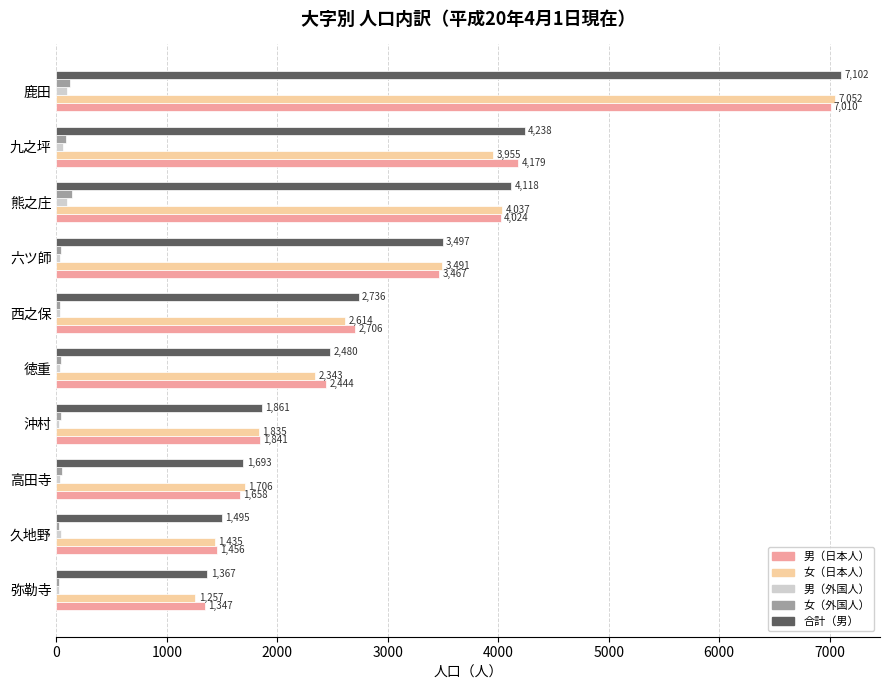

Is it true that 男（外国人） equals 39 at 久地野?

True